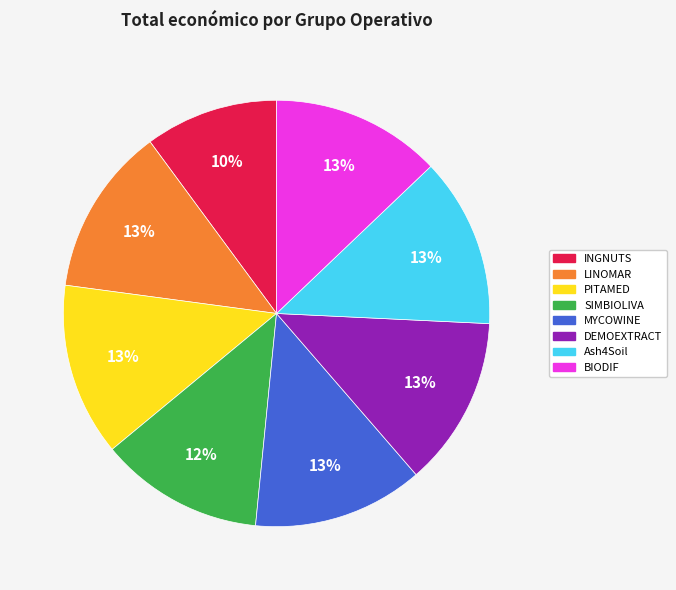

Does DEMOEXTRACT represent more than half of the total?

No